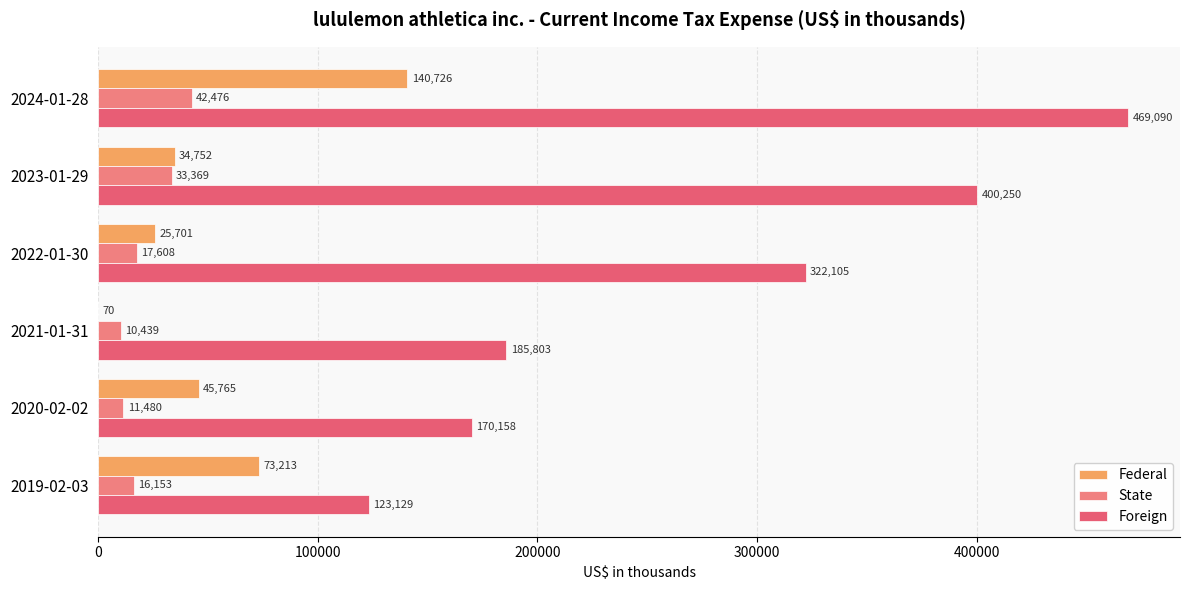

Count the number of categories in the chart.

6